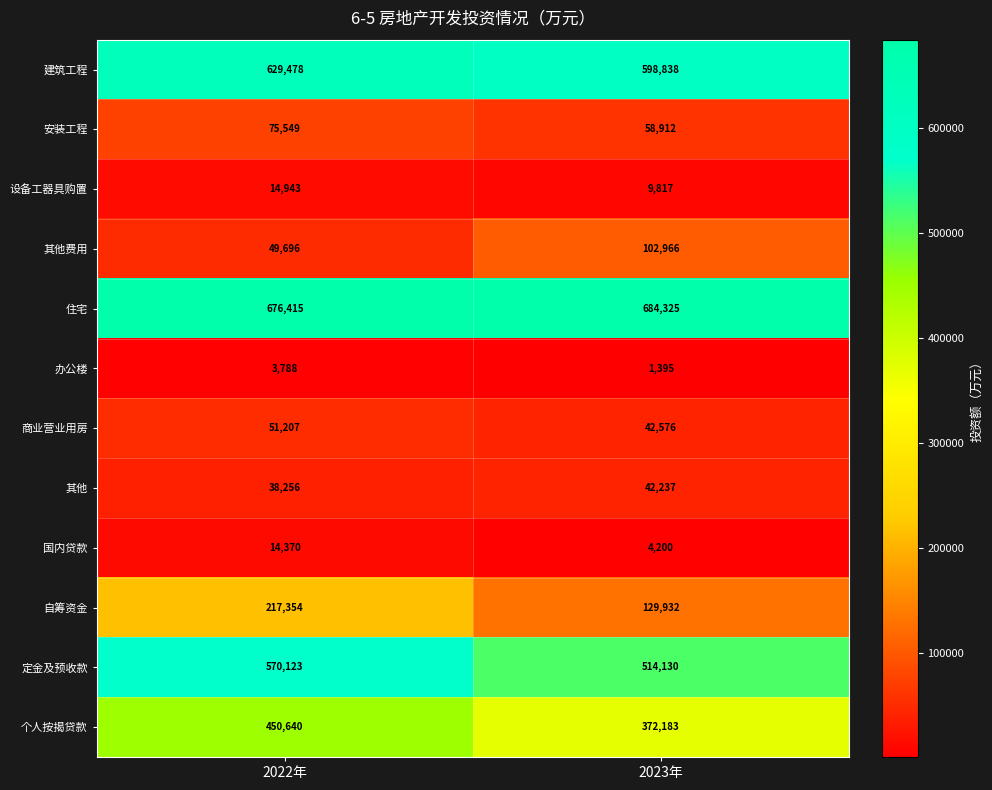

At 2023年, list the series in order from largest to smallest.

住宅, 建筑工程, 定金及预收款, 个人按揭贷款, 自筹资金, 其他费用, 安装工程, 商业营业用房, 其他, 设备工器具购置, 国内贷款, 办公楼